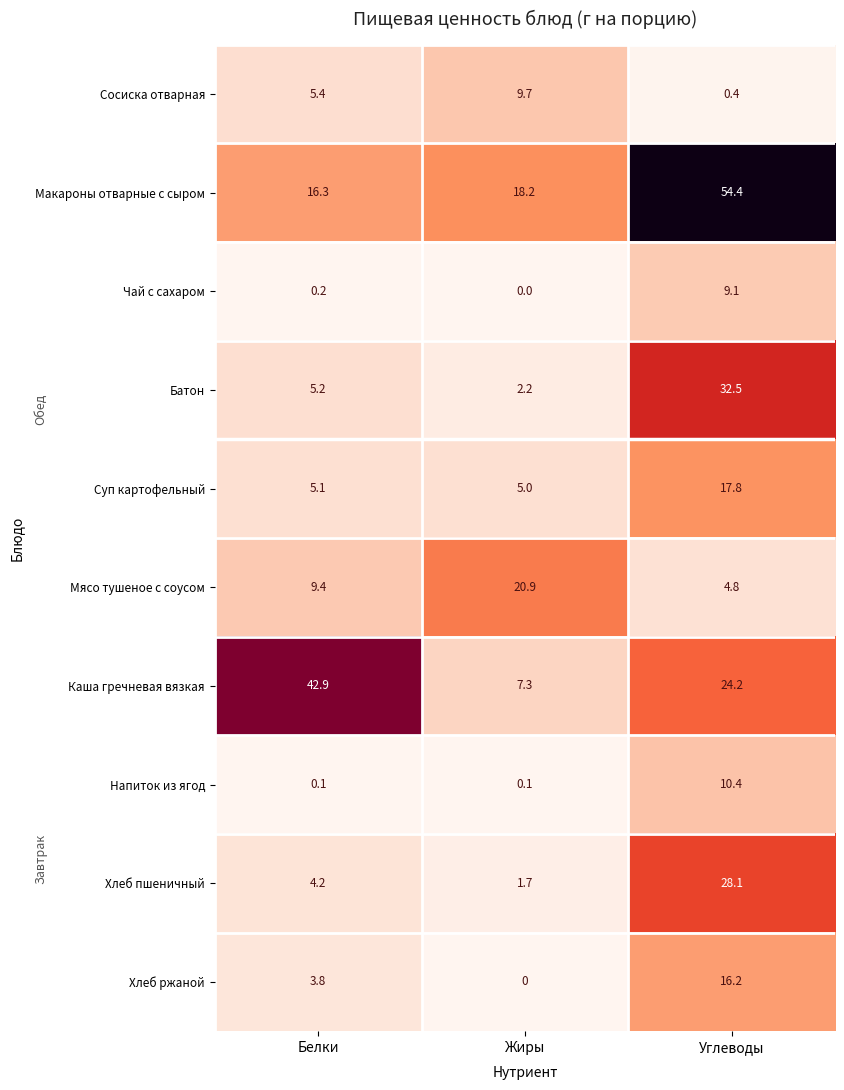

Reading right to left, transcribe all the data shown in this chart.

Сосиска отварная: 0.4	9.7	5.4
Макароны отварные с сыром: 54.4	18.2	16.3
Чай с сахаром: 9.1	0.0	0.2
Батон: 32.5	2.2	5.2
Суп картофельный: 17.8	5.0	5.1
Мясо тушеное с соусом: 4.8	20.9	9.4
Каша гречневая вязкая: 24.2	7.3	42.9
Напиток из ягод: 10.4	0.1	0.1
Хлеб пшеничный: 28.1	1.7	4.2
Хлеб ржаной: 16.2	0.0	3.8